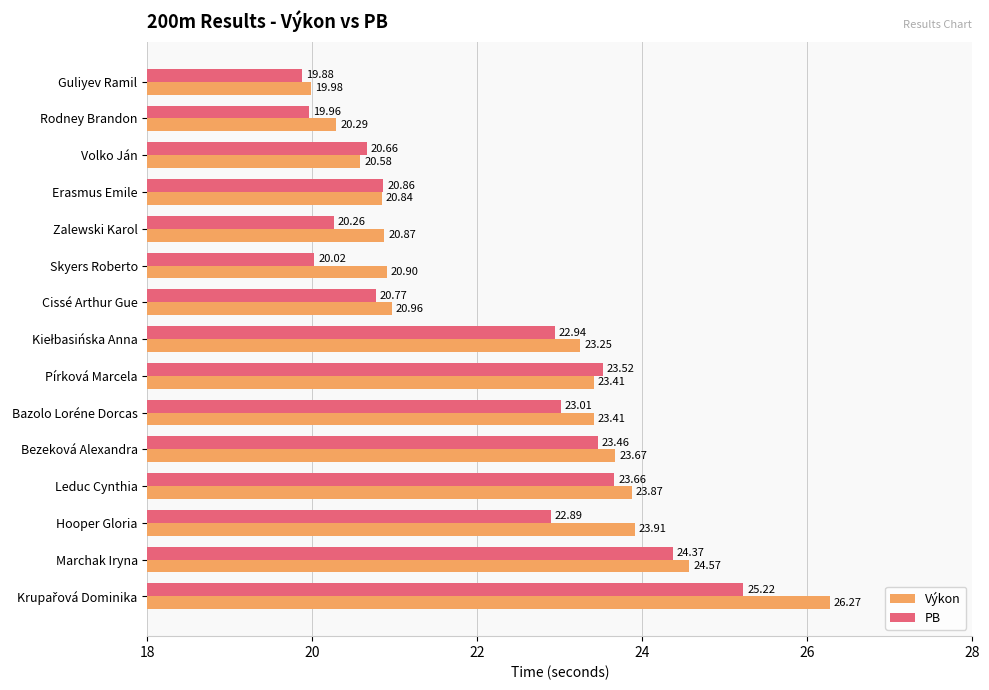

At which label is PB closest to 22?

Hooper Gloria